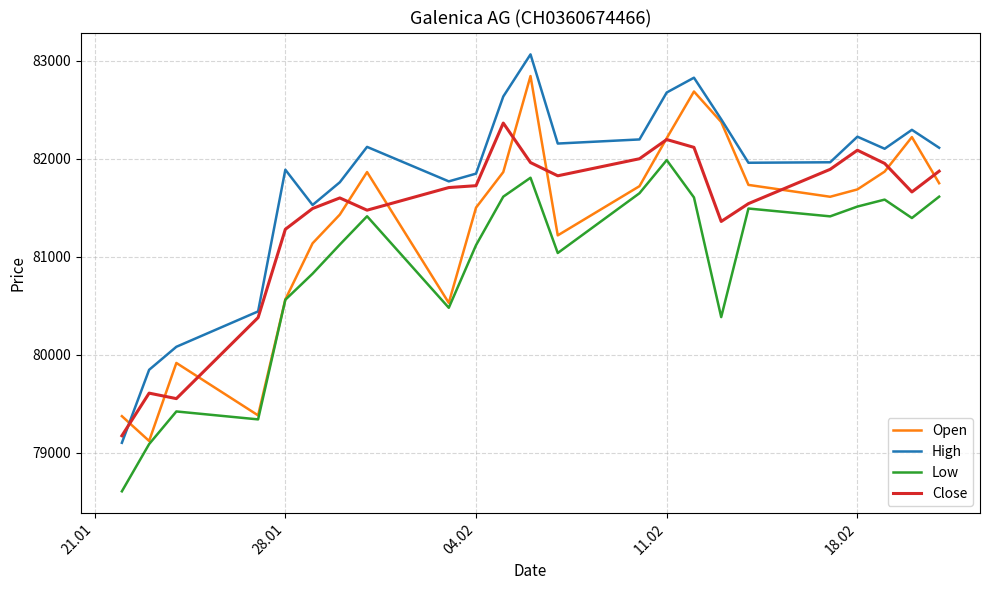

What is the lowest value of the High series?

79101